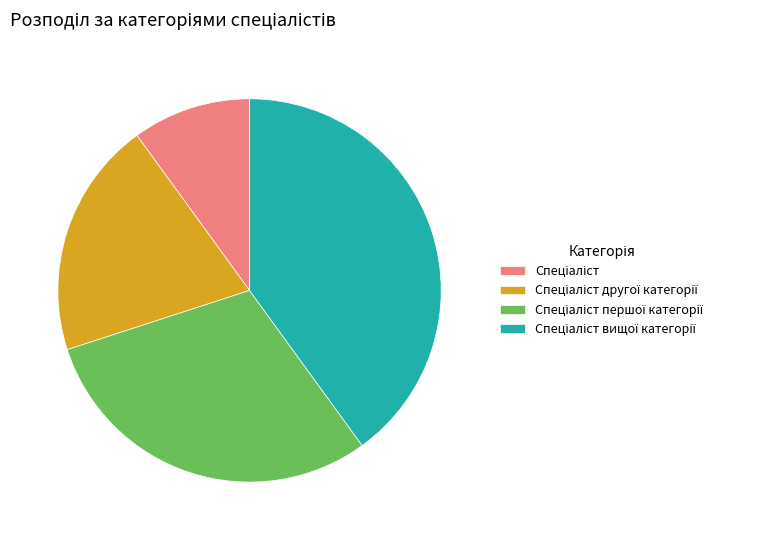

Does any single category account for the majority?

No